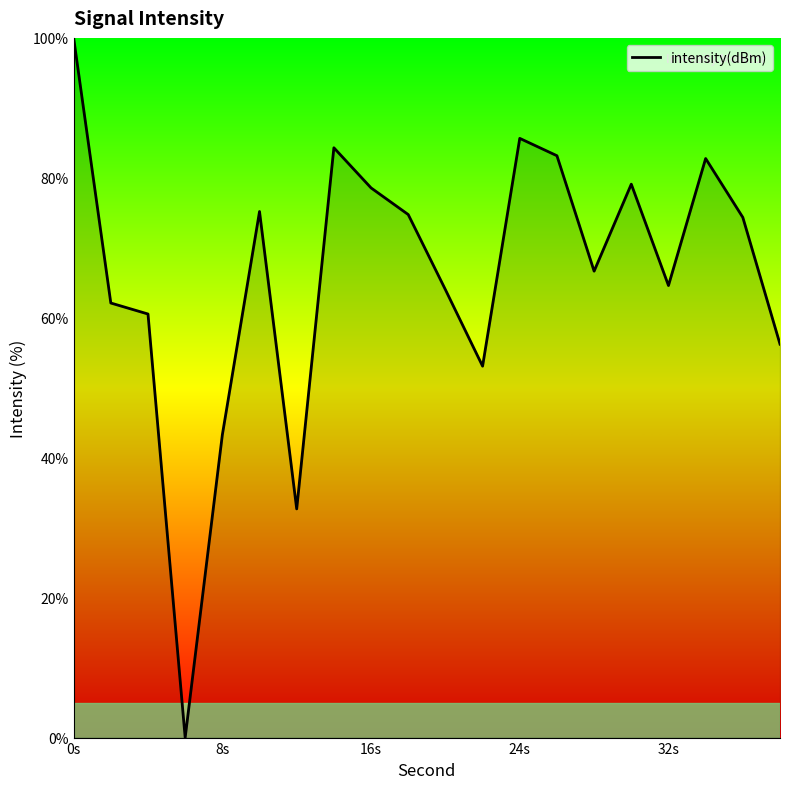

What is the maximum value shown in the chart?

100.0